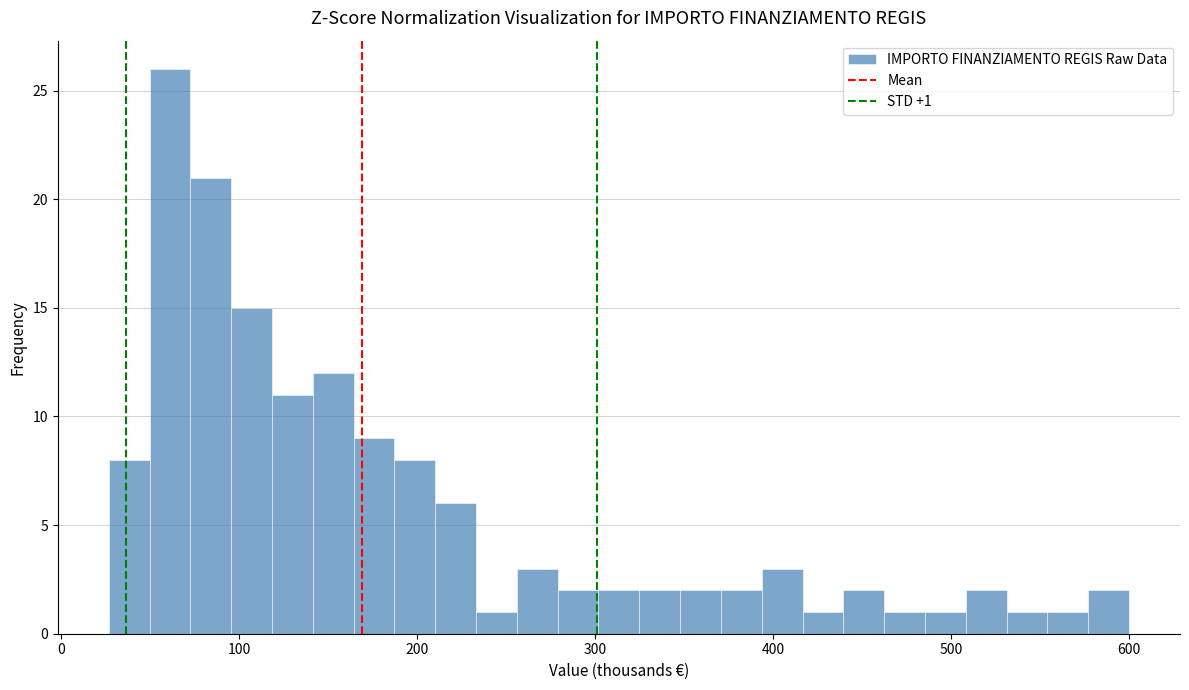

Around what value on the x-axis is the tallest bar? Give the approximate position of its centre, as read against the axis.

60